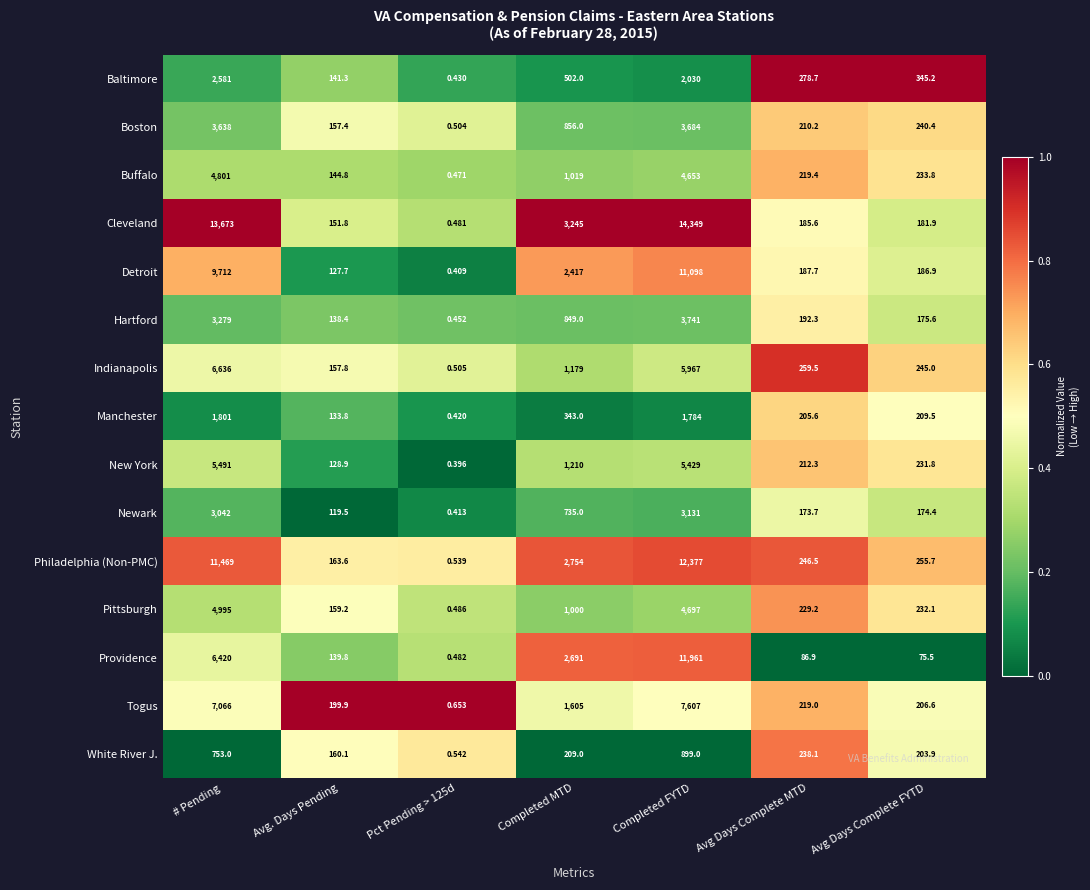

Count the number of categories in the chart.

7